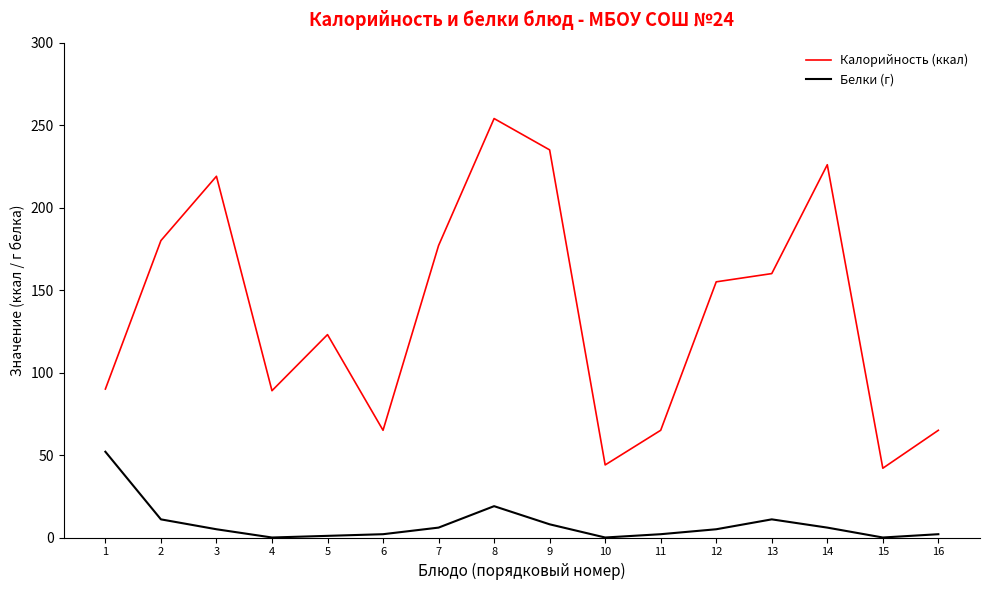

The value of Калорийность (ккал) at 15 is 42. True or false?

True